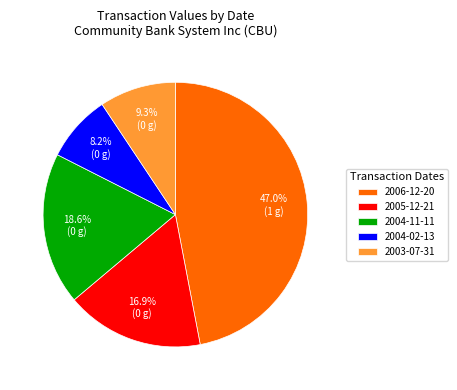

To the nearest percent, what is the combined percentage of 2004-02-13 and 2006-12-20?

55%